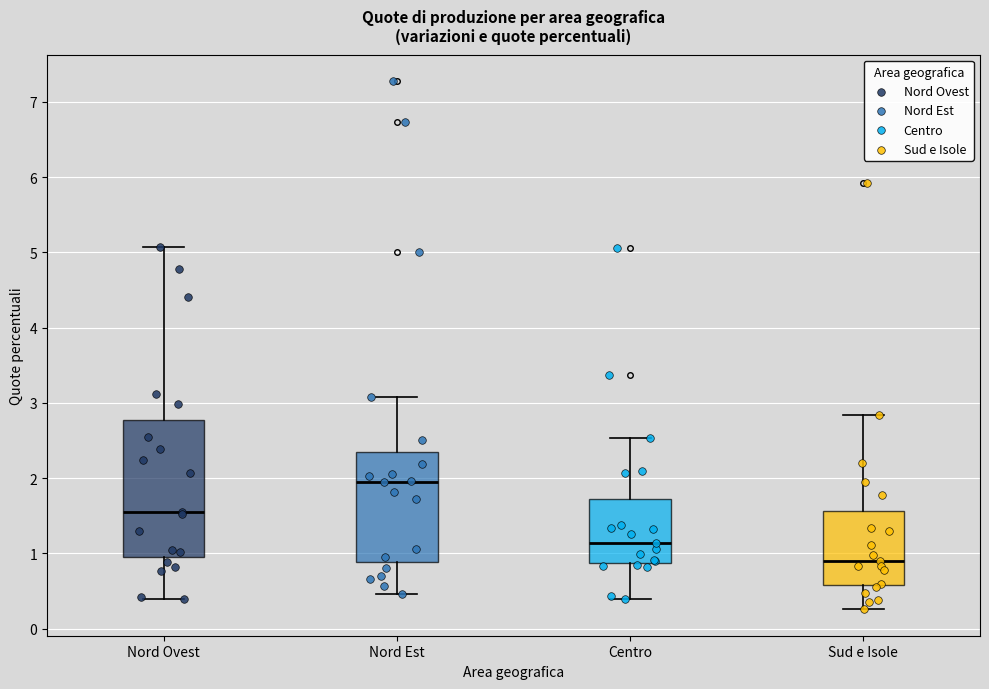

Reading left to right, read every box against the y-axis: the position of its median line, the range the box covers, and the ends of its whiskers. The values are not printed on the chart, so give them approximately, as read against the axis.

Nord Ovest: median 1.5, box 0.9 to 2.8, whiskers 0.4 to 5.1
Nord Est: median 2.0, box 0.9 to 2.4, whiskers 0.5 to 3.1
Centro: median 1.1, box 0.9 to 1.7, whiskers 0.4 to 2.5
Sud e Isole: median 0.9, box 0.6 to 1.6, whiskers 0.3 to 2.8